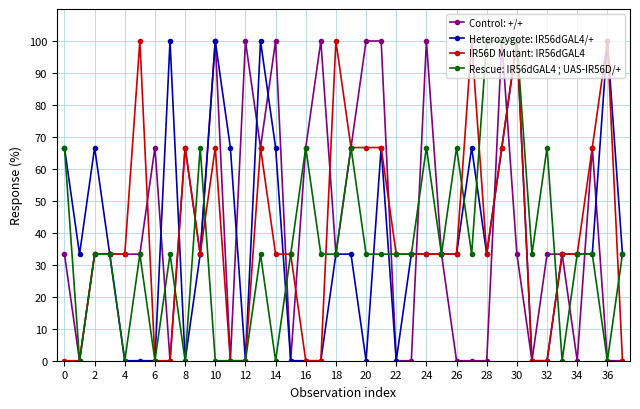

At how many categories does at least one series exceed 42?

27